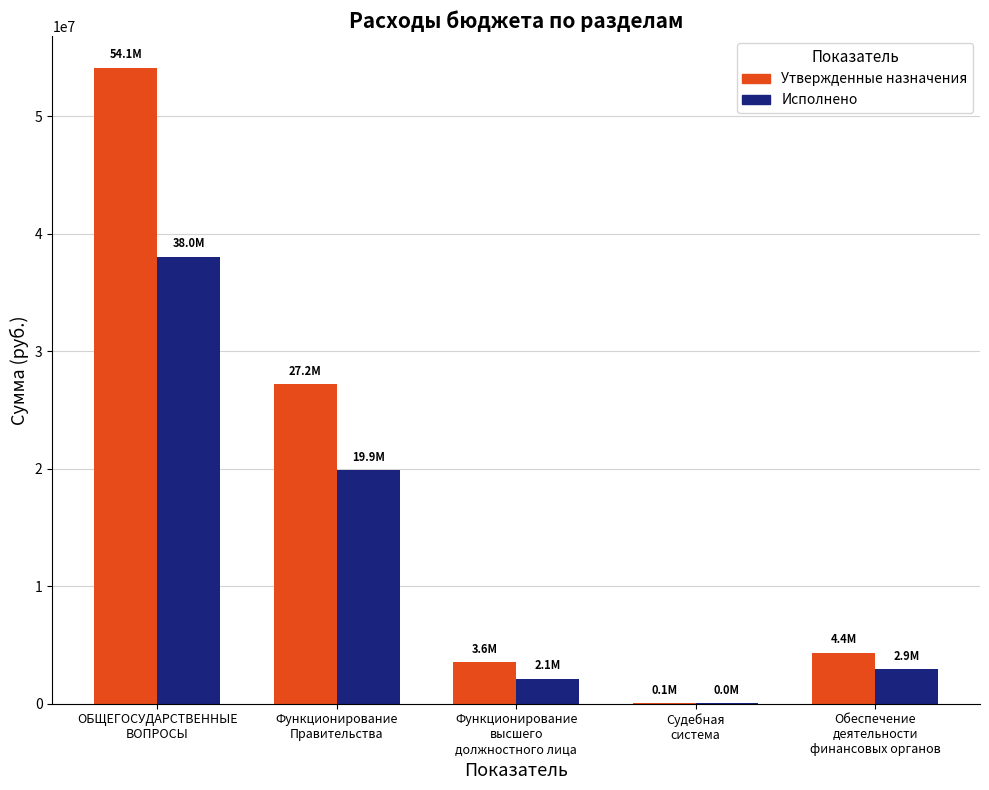

Reading left to right, extract all data points from this chart.

Утвержденные назначения: ОБЩЕГОСУДАРСТВЕННЫЕ
ВОПРОСЫ=54098441.5	Функционирование
Правительства=27171937.5	Функционирование
высшего
должностного лица=3551154.0	Судебная
система=57800.0	Обеспечение
деятельности
финансовых органов=4356900.0
Исполнено: ОБЩЕГОСУДАРСТВЕННЫЕ
ВОПРОСЫ=38026913.4	Функционирование
Правительства=19877417.7	Функционирование
высшего
должностного лица=2117500.3	Судебная
система=37800.0	Обеспечение
деятельности
финансовых органов=2912442.0